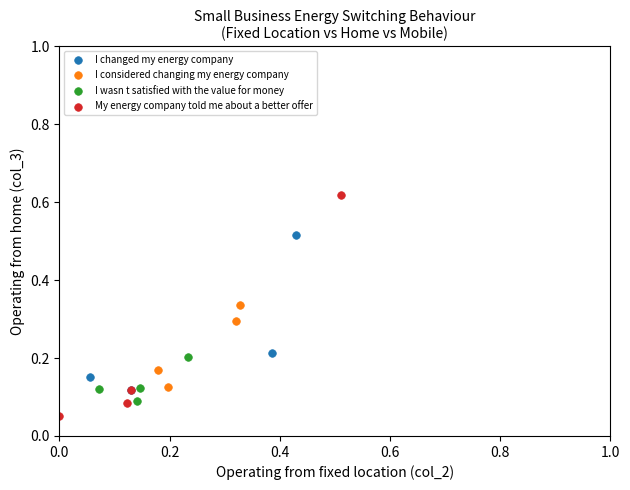

What are all the series names shown in the legend?

I changed my energy company, I considered changing my energy company, I wasn t satisfied with the value for money, My energy company told me about a better offer